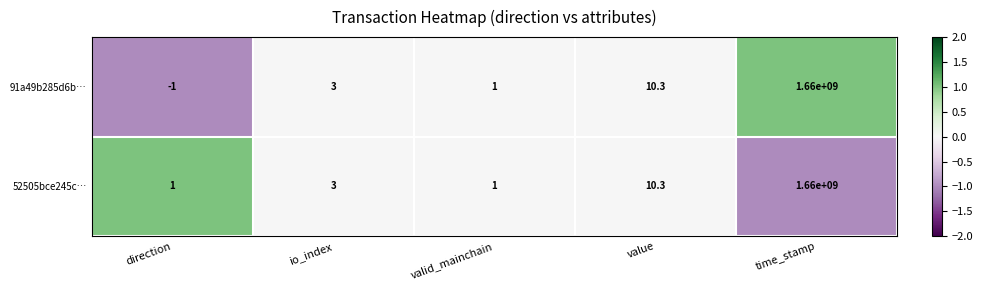

Count the number of categories in the chart.

5